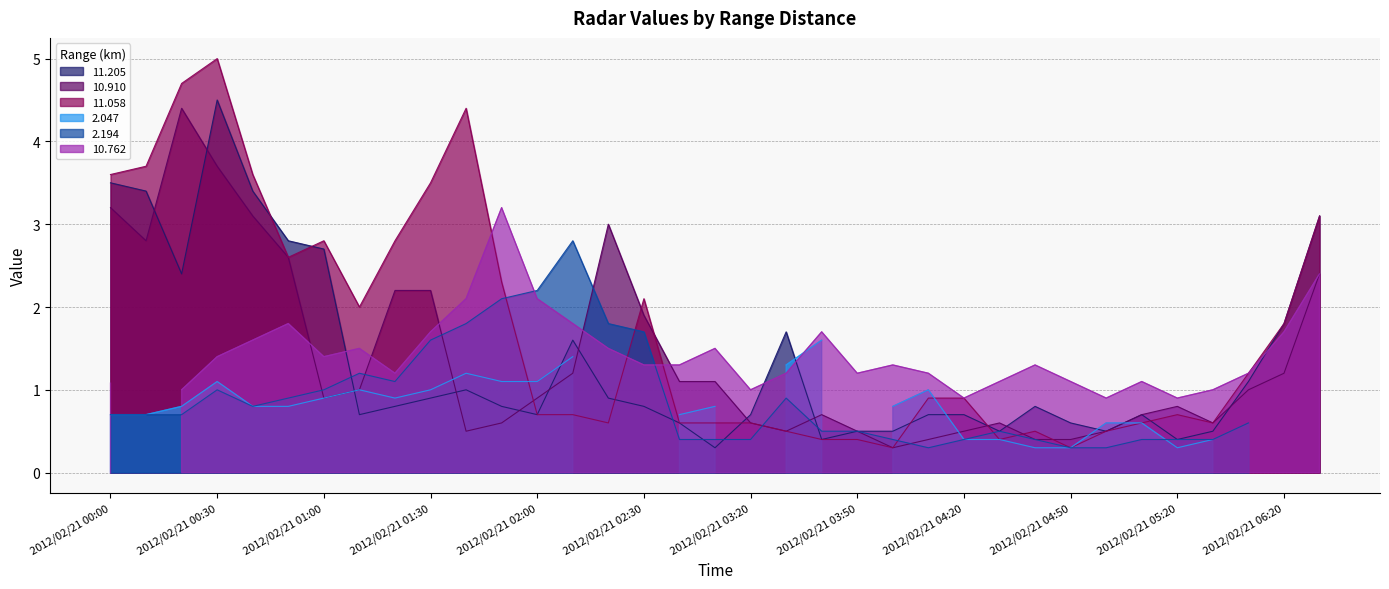

At how many categories does at least one series exceed 3?

8